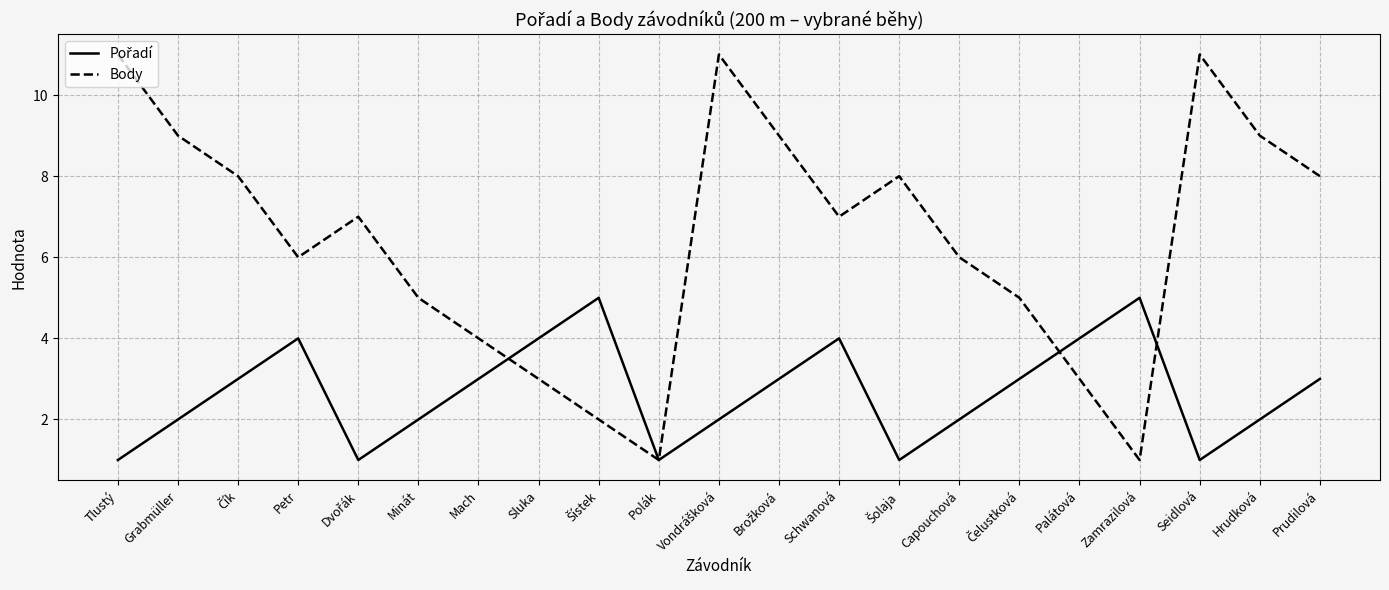

Which series has the largest total across all categories?

Body